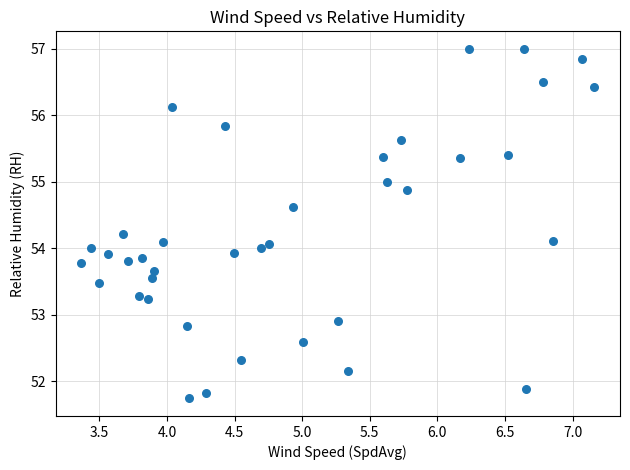

What is the range of X values (max minus min)?

3.8